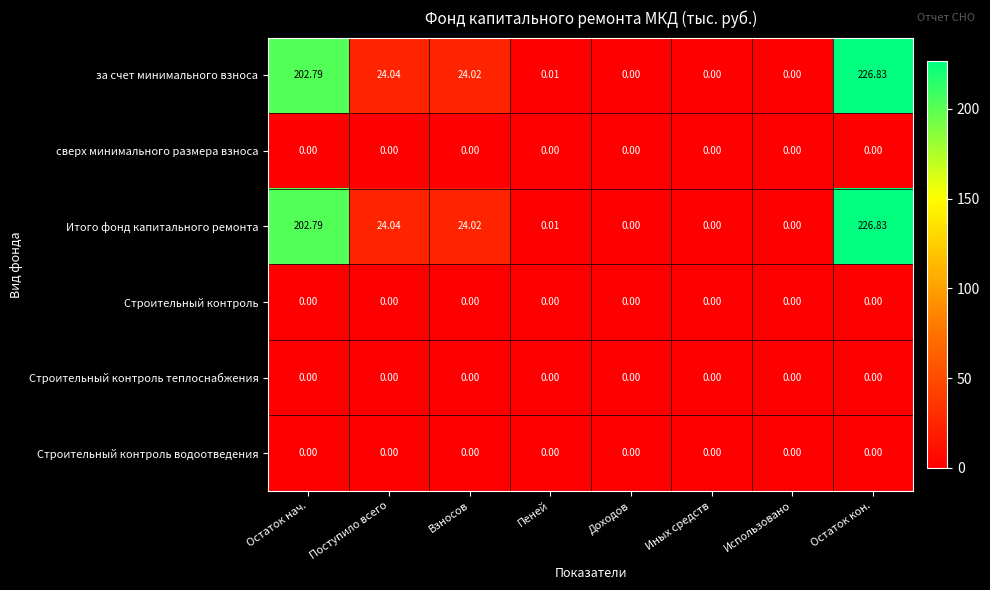

What is the difference between the highest and lowest values at Поступило всего?

24.0